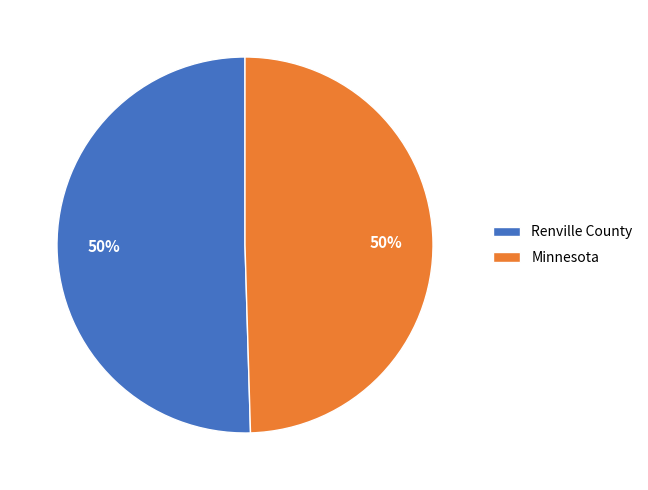

To the nearest percent, what portion does Renville County represent?

50%